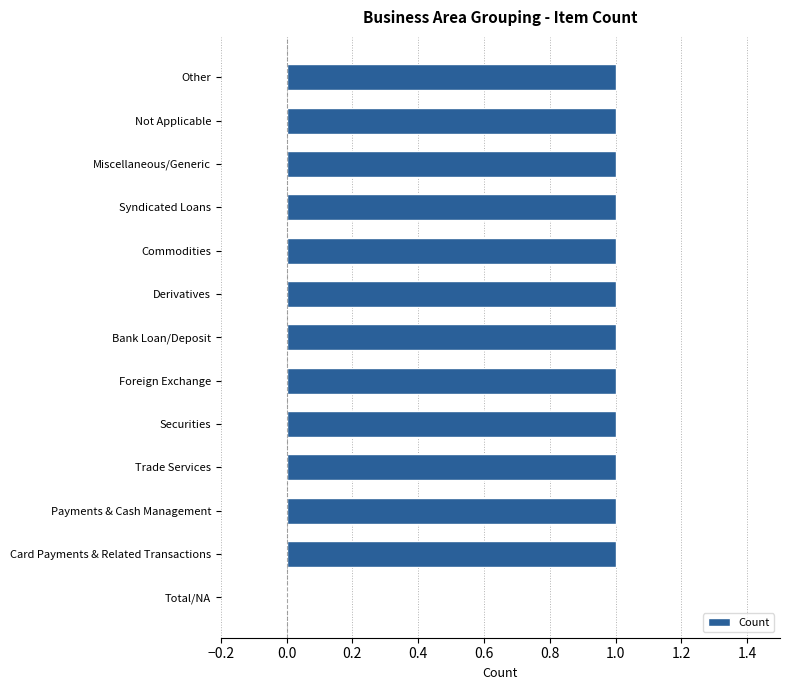

Are the bars horizontal?

Yes